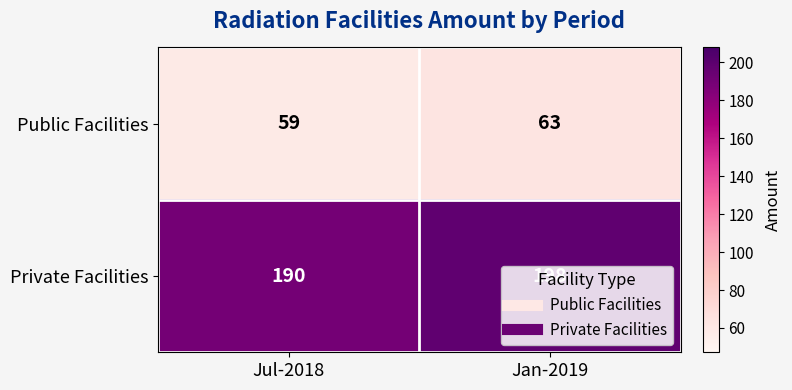

What is the average value of the Public Facilities series?

61